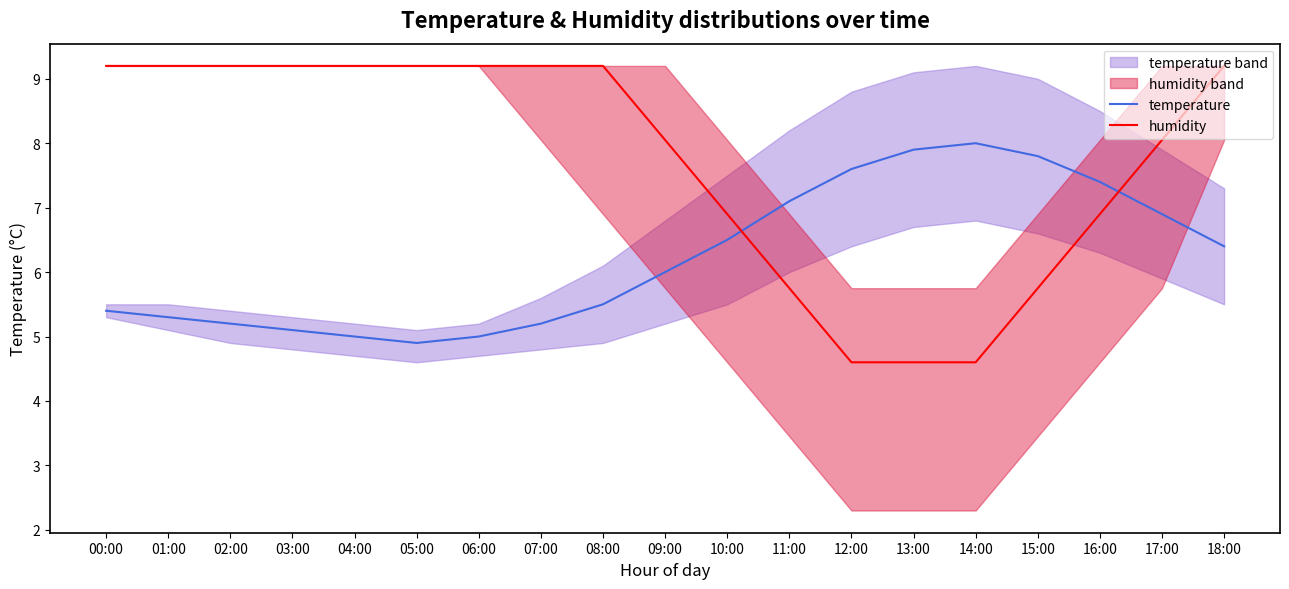

Between 09:00 and 10:00, which series saw the biggest shift?

humidity